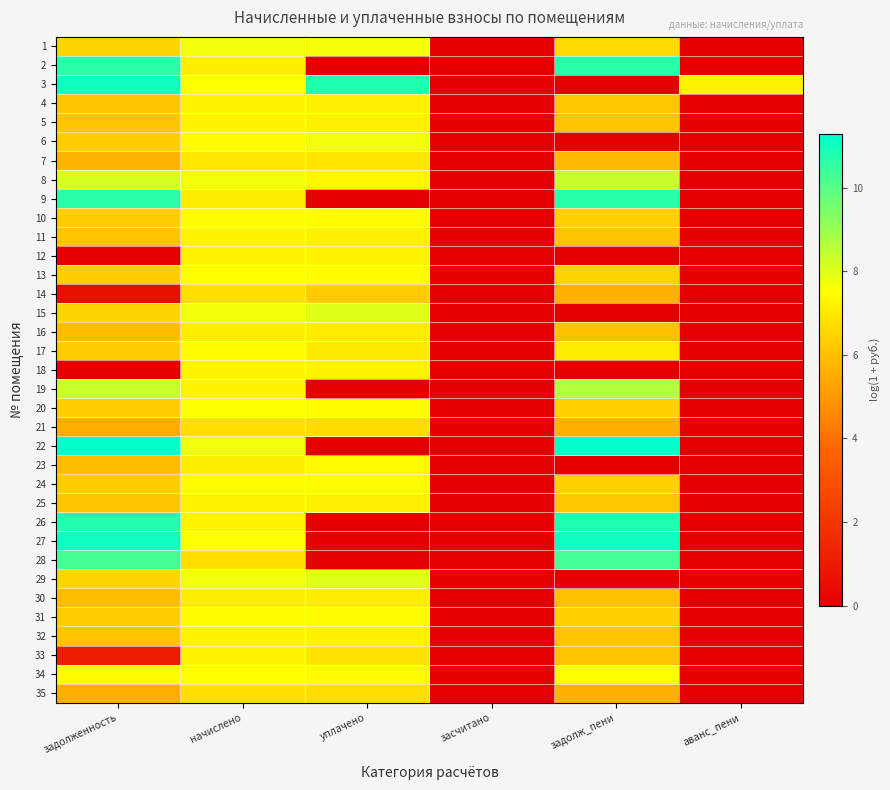

Which has a higher value, засчитано or задолж_пени?

задолж_пени